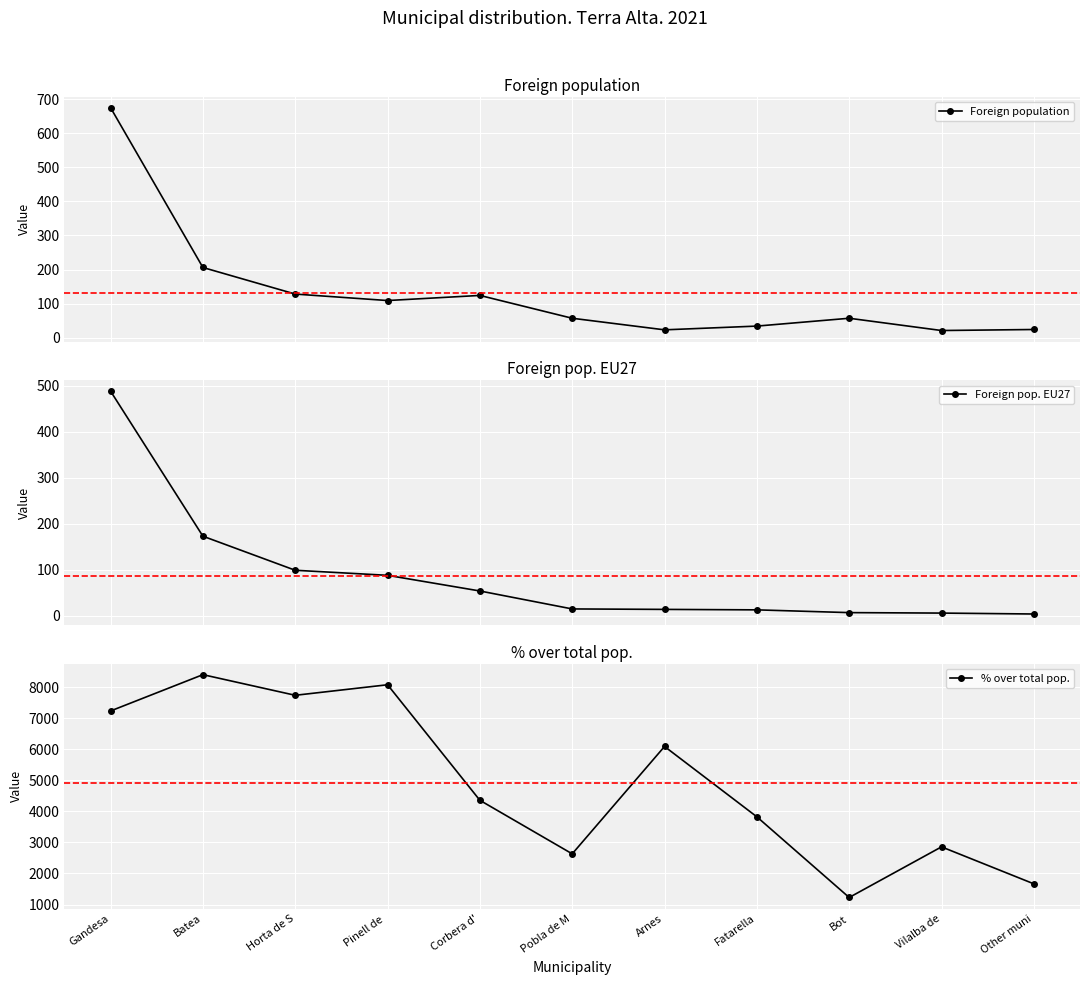

What is the value of the % over total pop. point at the 1st from the left?

7230